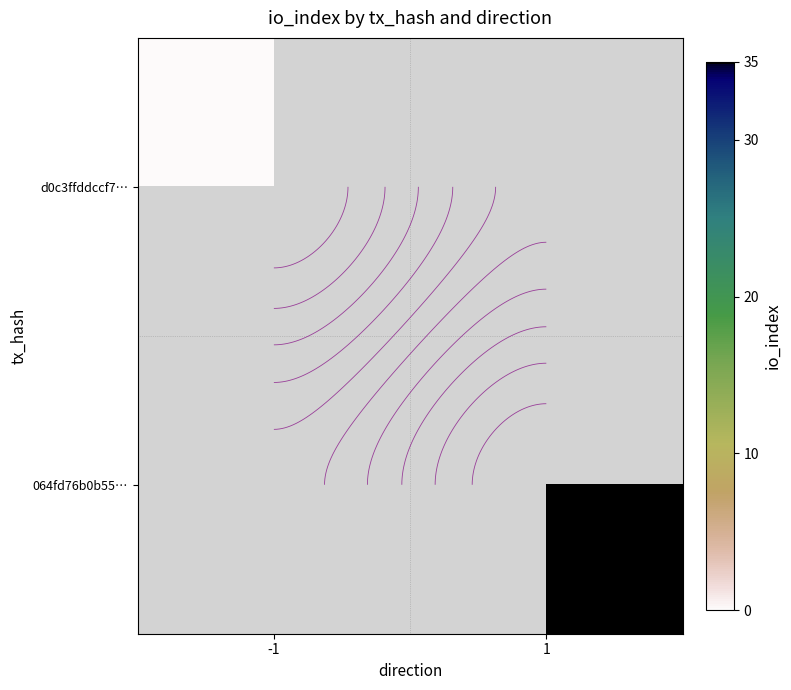

At which category does the chart reach its peak across all series?

1